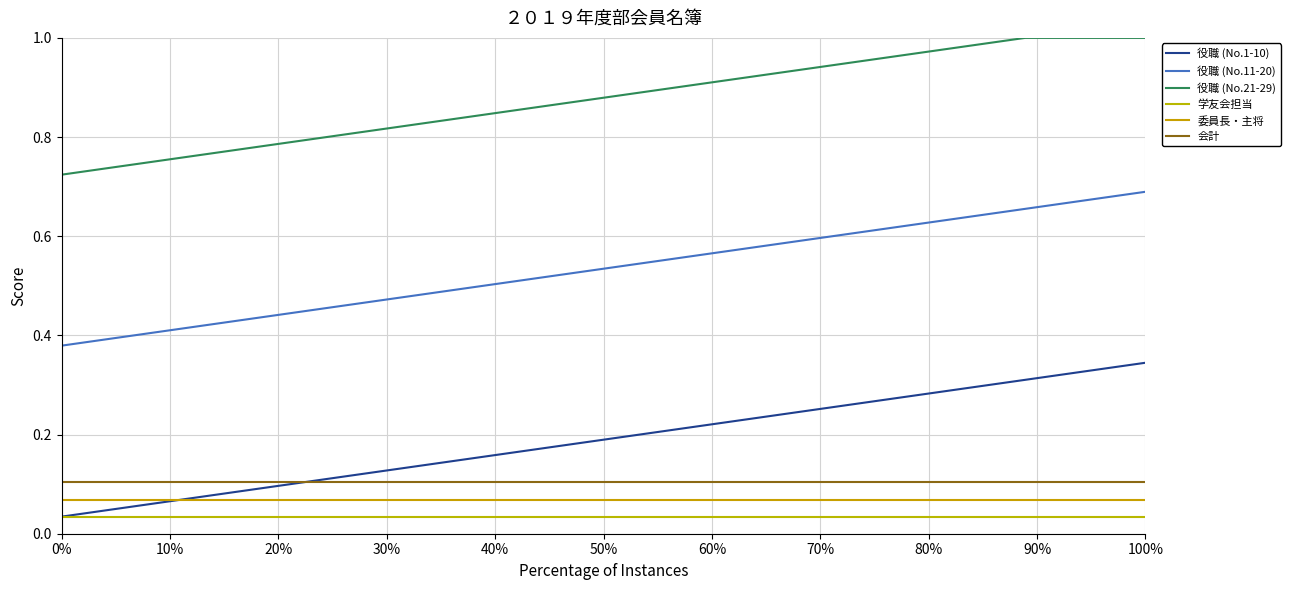

Is this an area chart (filled region under the line)?

No